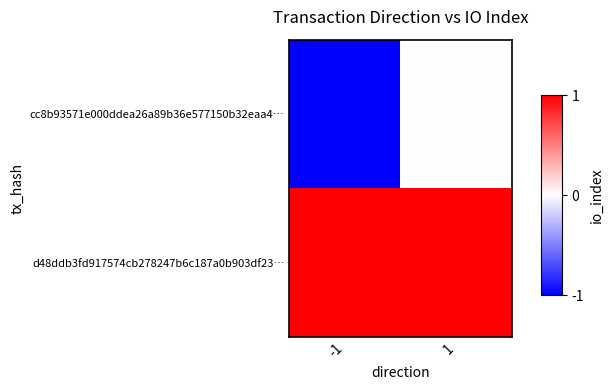

Which series has the largest range (max minus min)?

cc8b93571e000ddea26a89b36e577150b32eaa4…